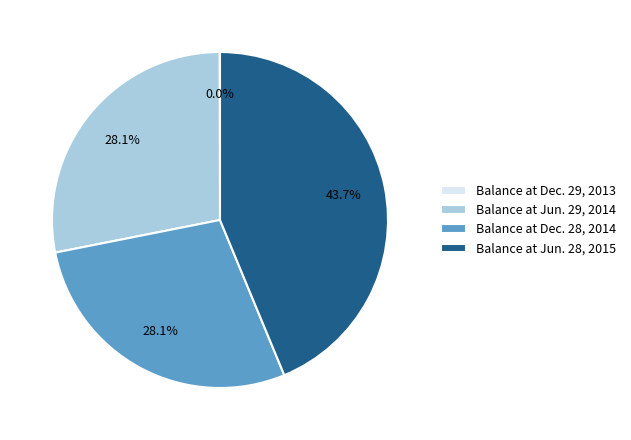

Does any single category account for the majority?

No